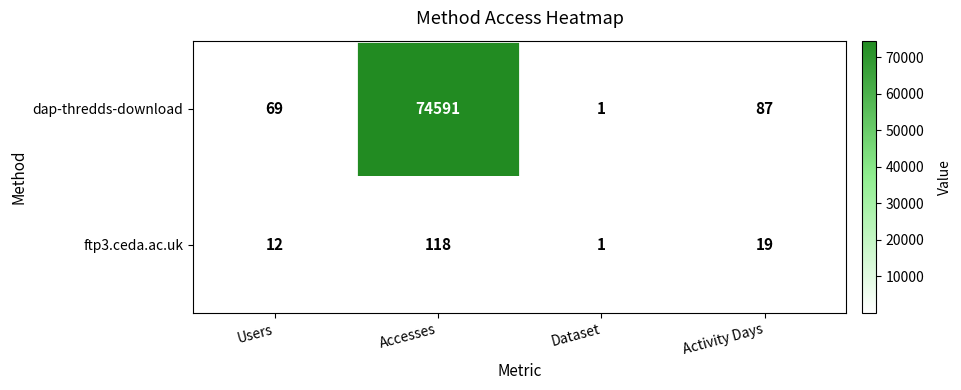

What is the greatest value displayed?

74591